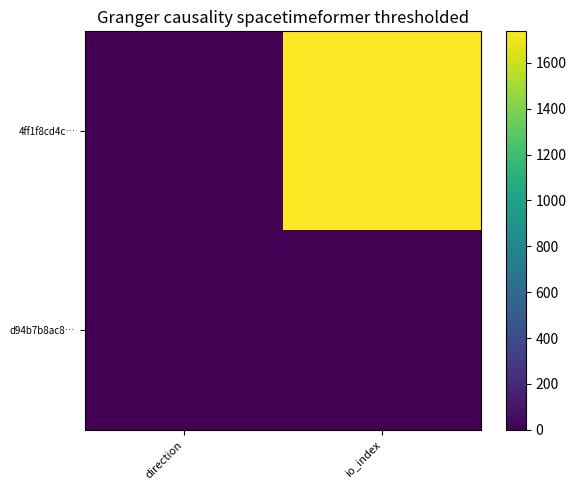

Reading left to right, list all the values displayed in this chart.

4ff1f8cd4c…: direction=0	io_index=1737
d94b7b8ac8…: direction=2	io_index=1